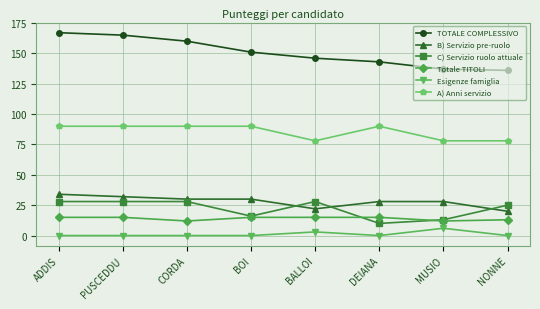

True or false: B) Servizio pre-ruolo and A) Anni servizio cross at least once.

False